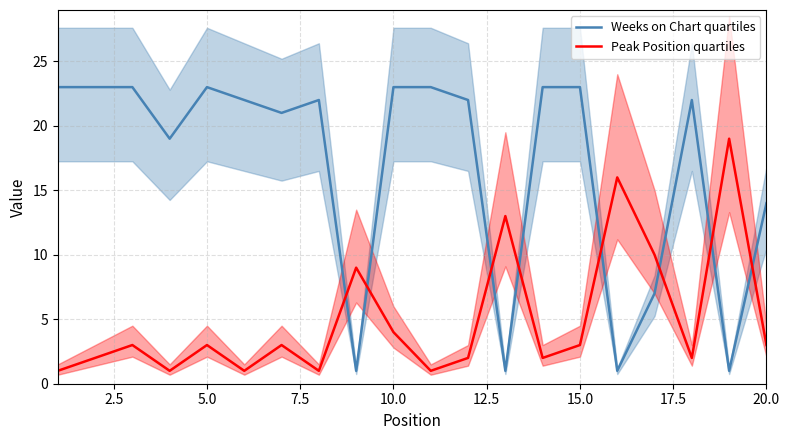

Which series has the largest total across all categories?

Weeks on Chart quartiles